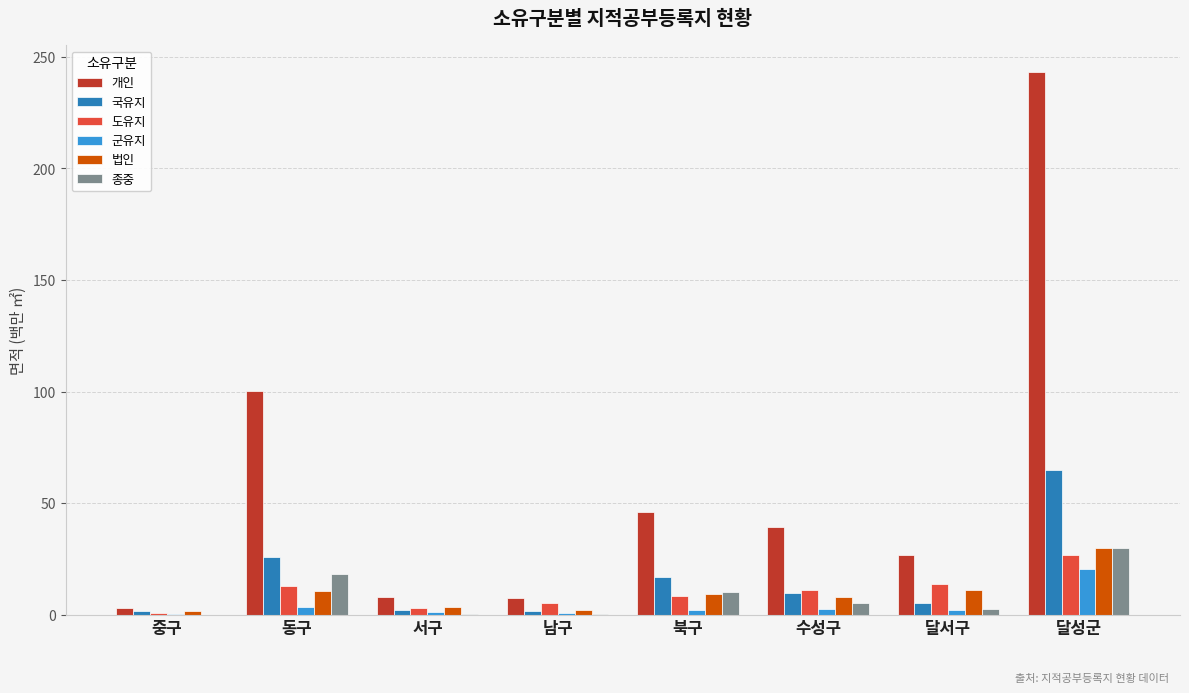

Which series changed the most between 북구 and 달성군?

개인